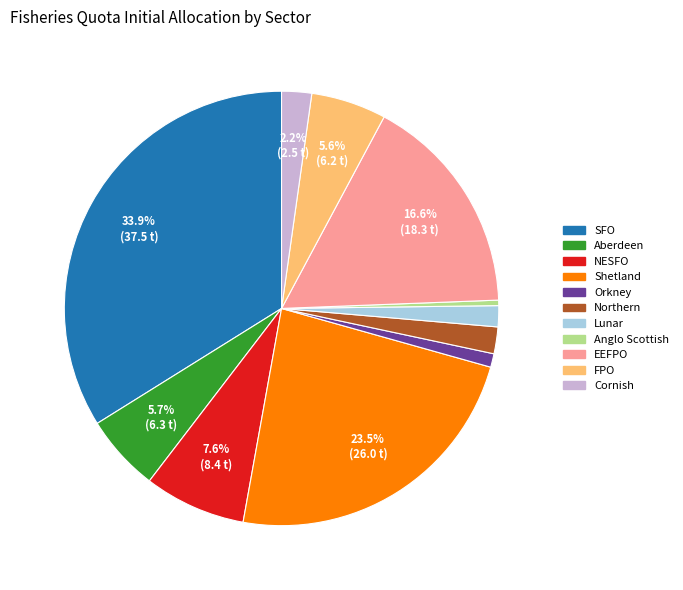

To the nearest percent, what is the combined percentage of Lunar and Cornish?

4%